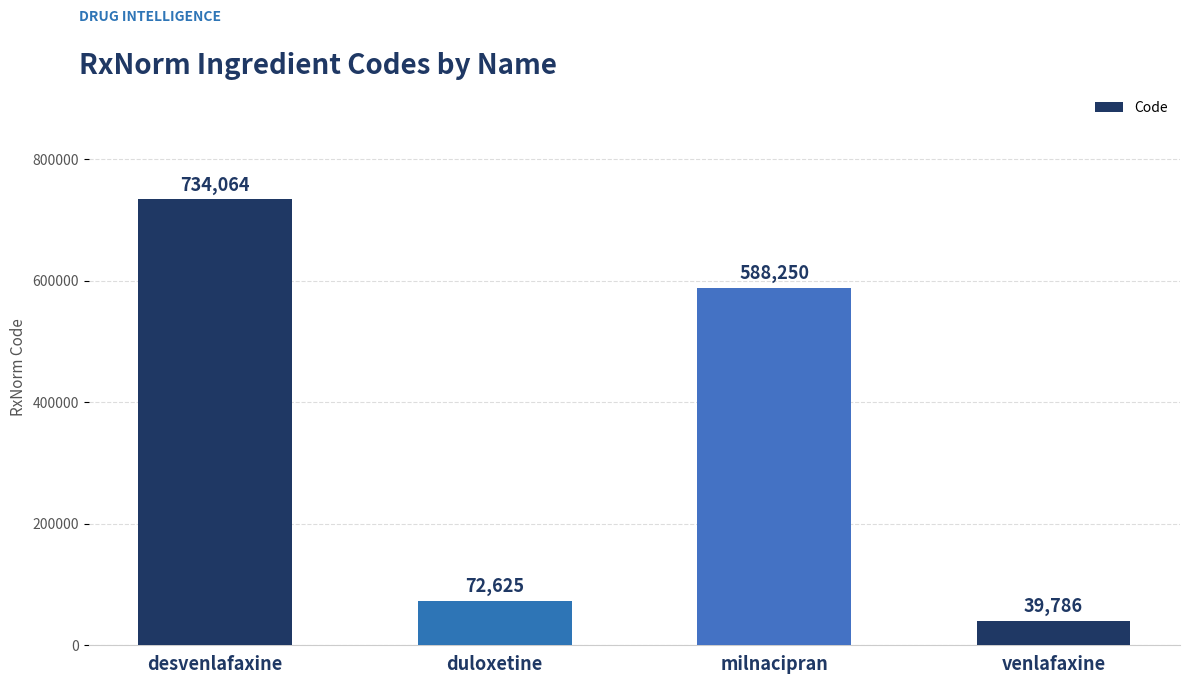

What is the difference between the values at venlafaxine and desvenlafaxine?

694278